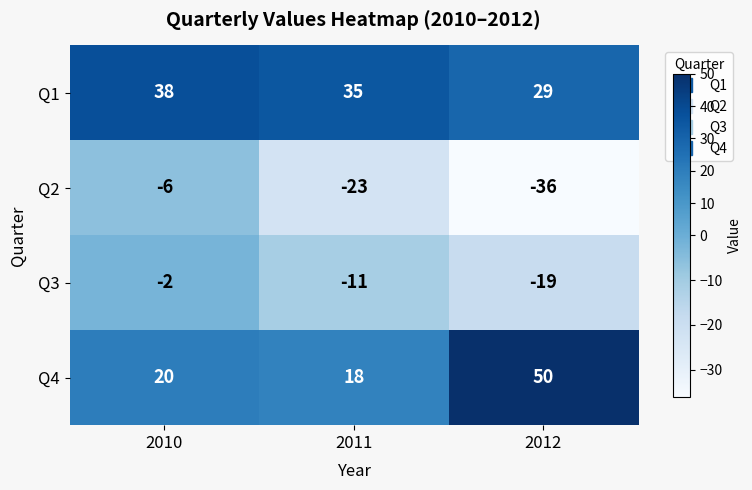

At which category is the sum across all series the highest?

2010